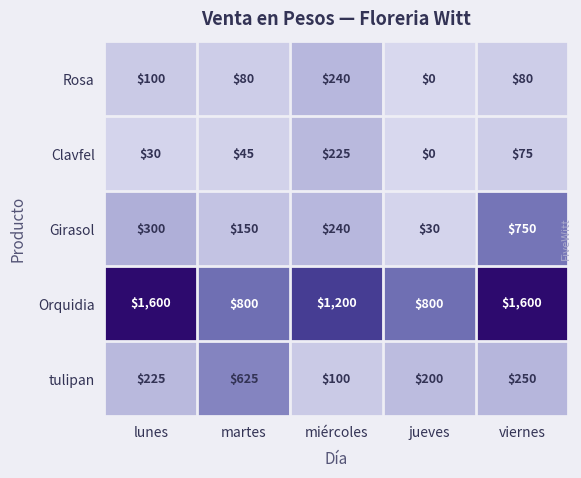

Rank the series at lunes from lowest to highest value.

Clavfel, Rosa, tulipan, Girasol, Orquidia